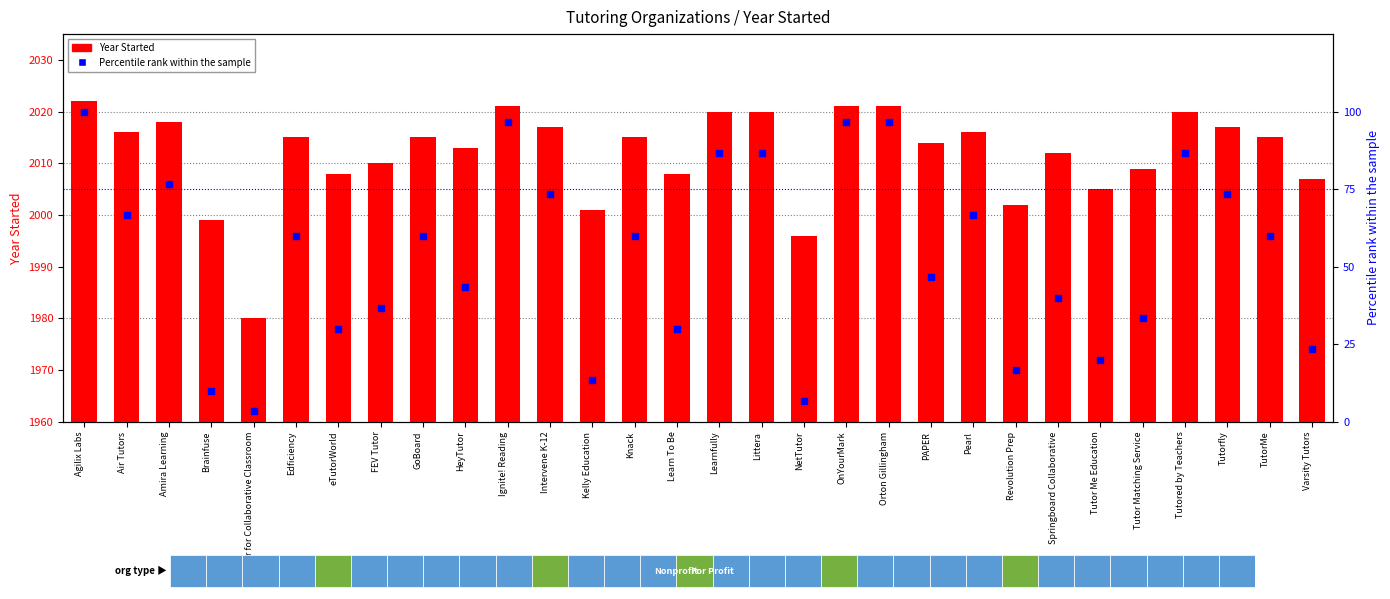

Which series contains the lowest Y value?

Percentile rank within sample